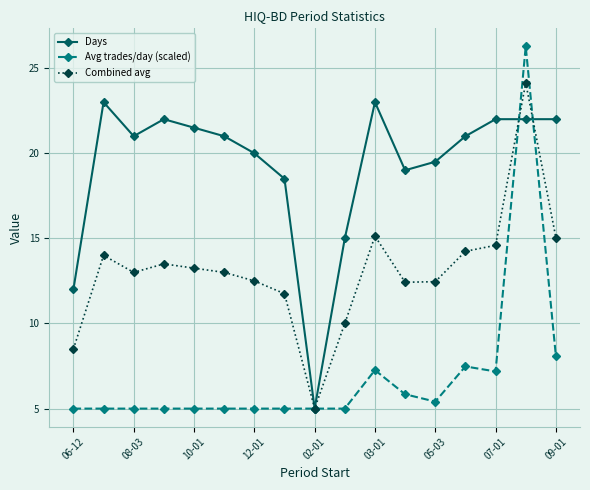

List the series in order of their peak value, highest first.

Avg trades/day (scaled), Combined avg, Days